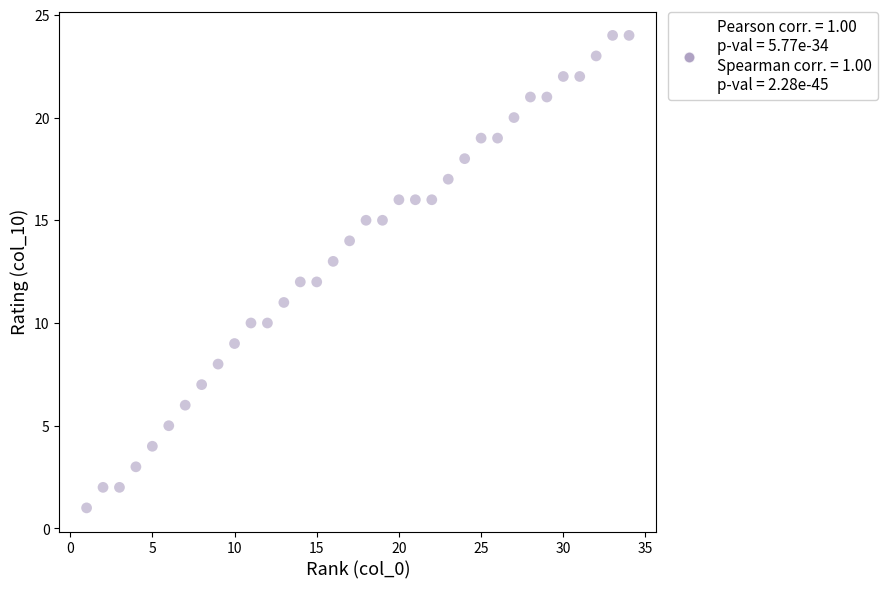

What is the range of X values (max minus min)?

33